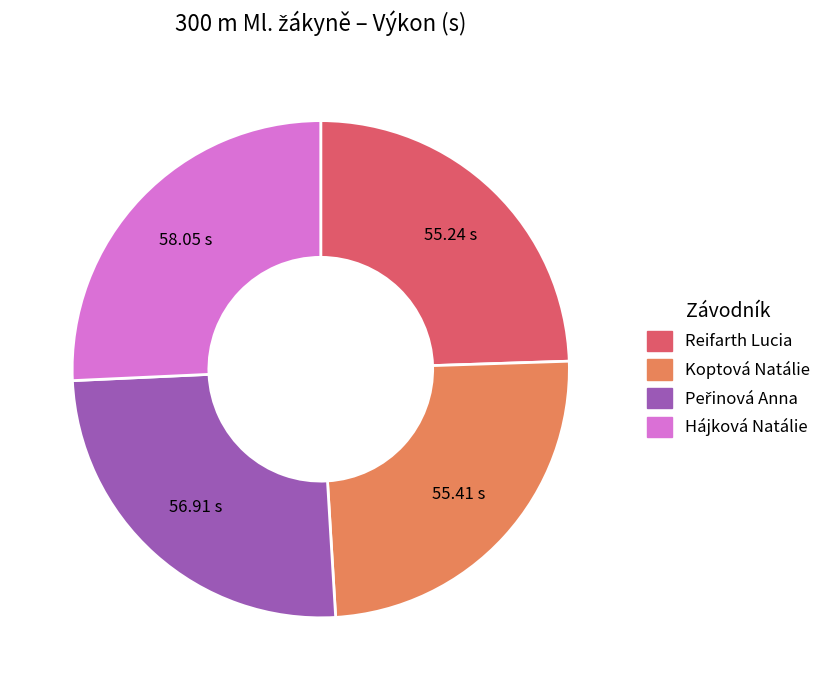

Does any single category account for the majority?

No